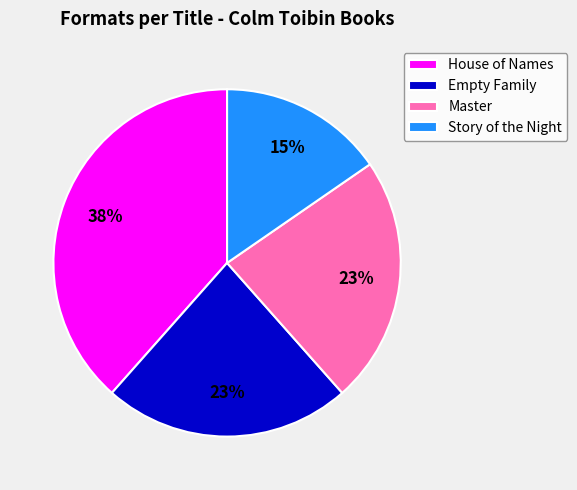

What percentage is the Story of the Night slice, to the nearest percent?

15%